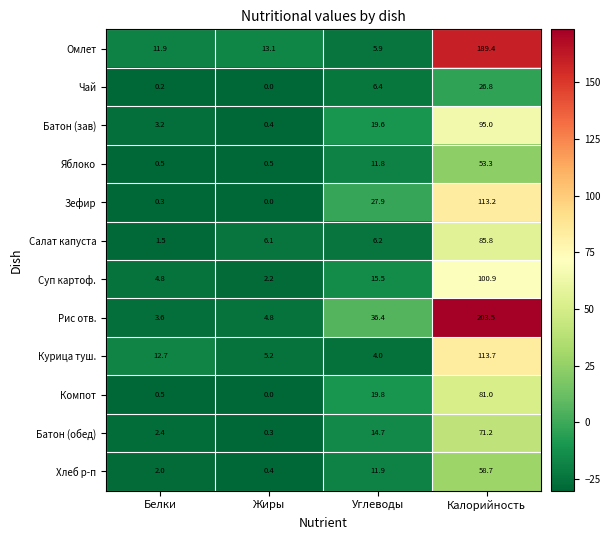

What is the spread (max minus min) of values at Углеводы?

32.4